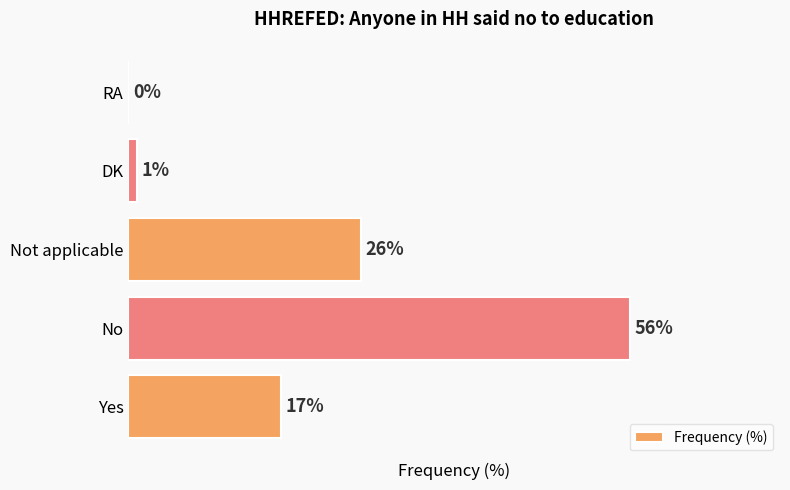

Where is the data nearest to the value 28?

Not applicable